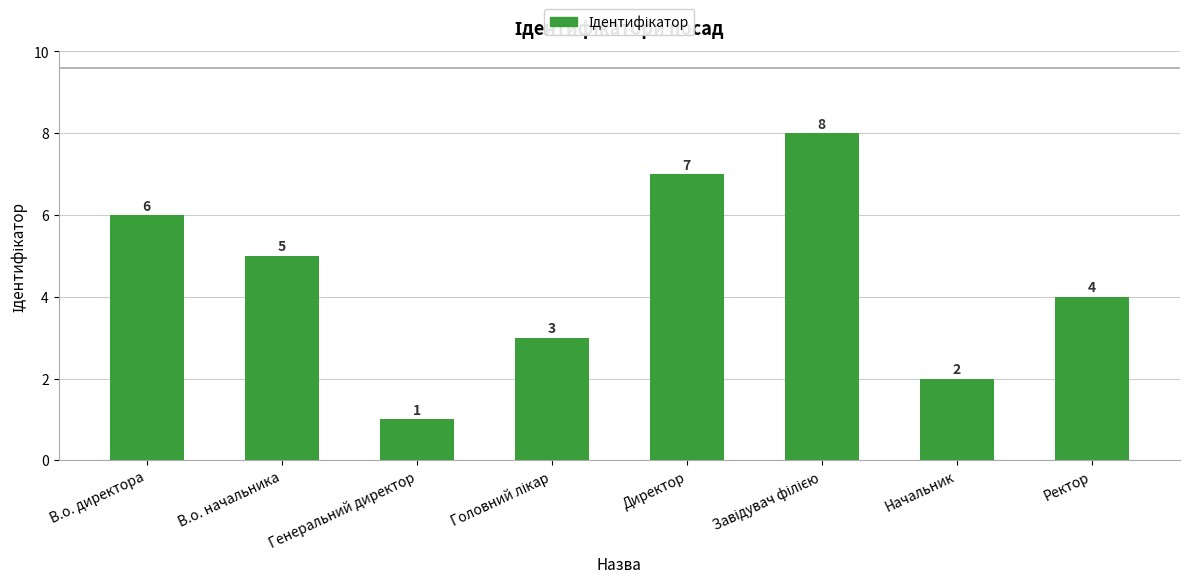

Does the chart contain stacked bars?

No